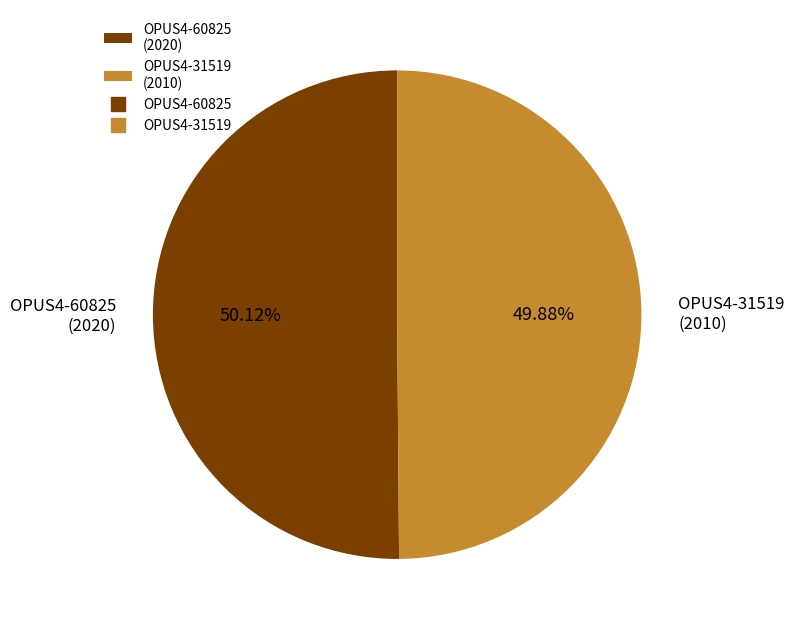

Combined, what portion of the pie is OPUS4-31519 and OPUS4-60825?

100.0%